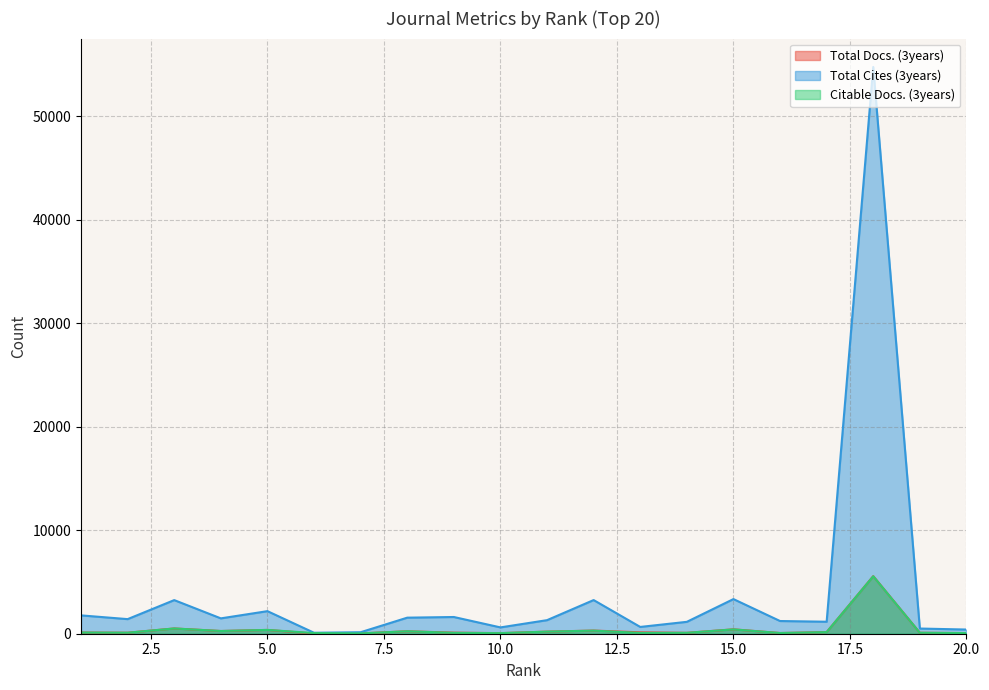

Rank the series at 7 from highest to lowest value.

Total Cites (3years), Citable Docs. (3years), Total Docs. (3years)